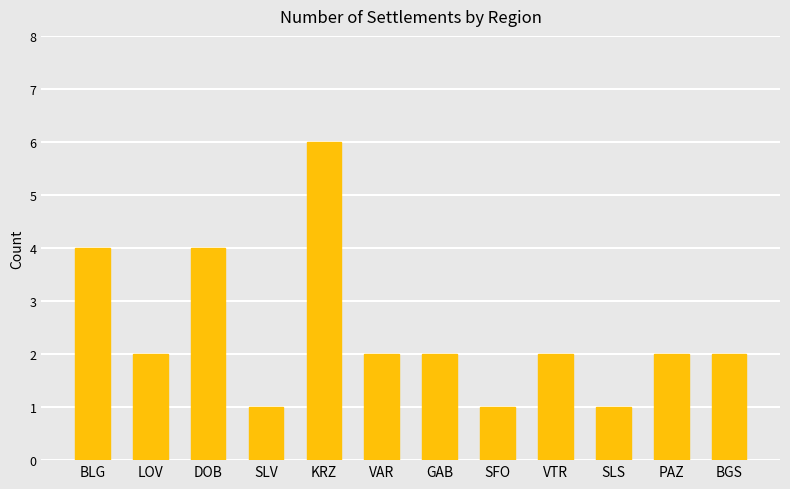

How many series are shown in this chart?

1